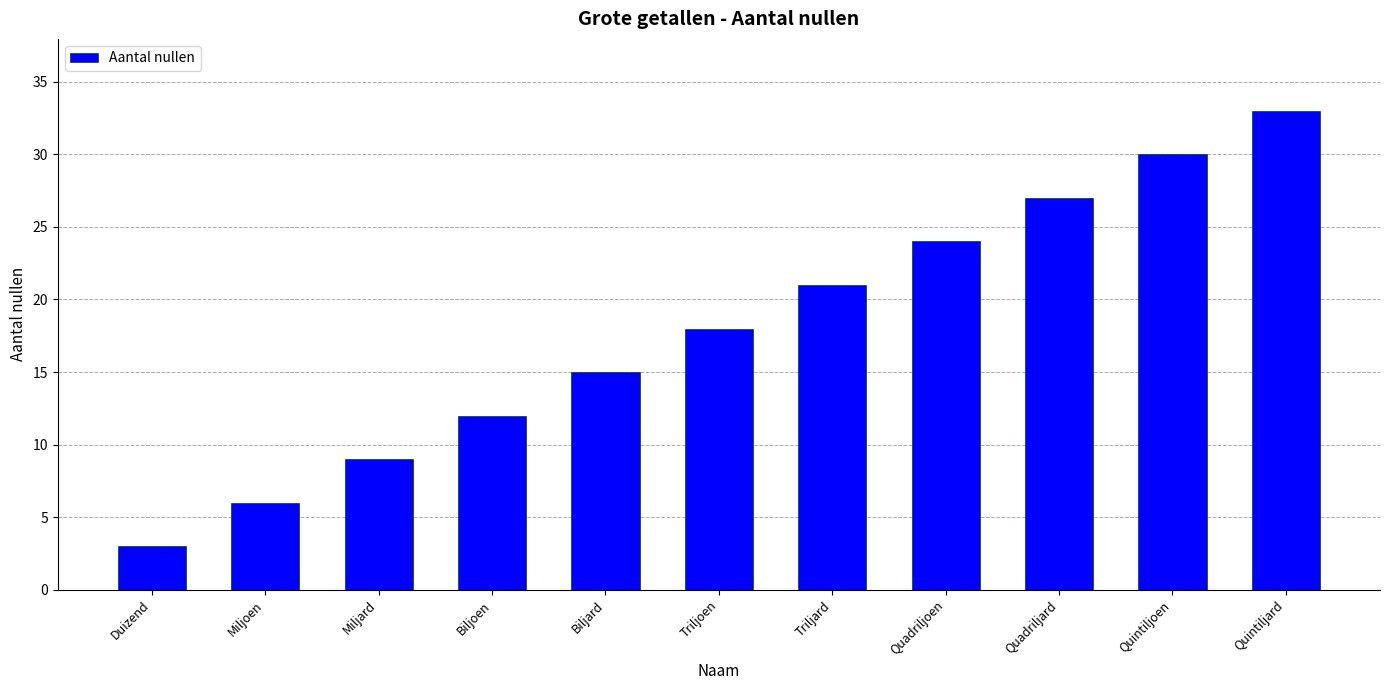

What is the value of the 5th bar from the left?

15